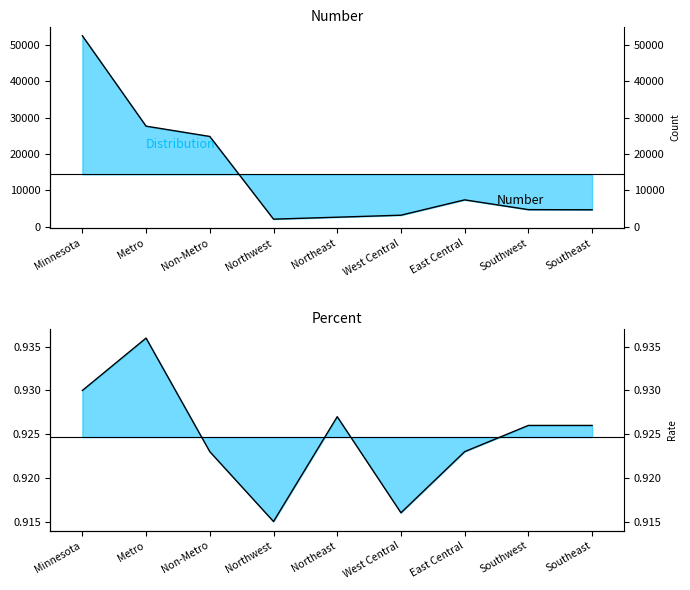

What is the lowest value of the Percent series?

0.9